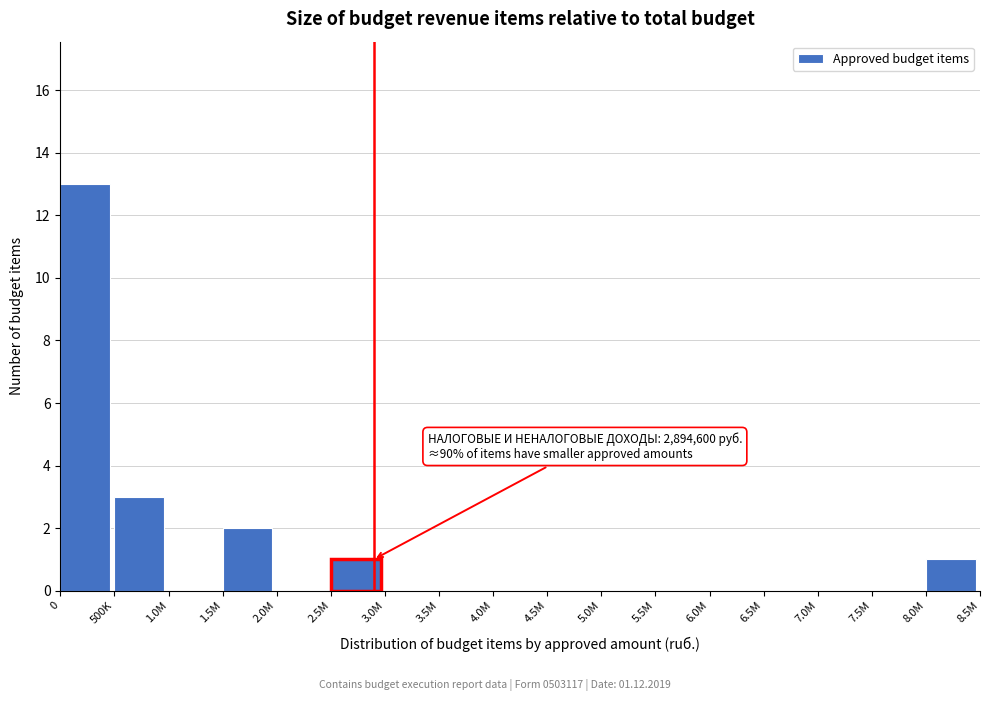

Which has a higher value, 1.5M or 4.0M?

1.5M